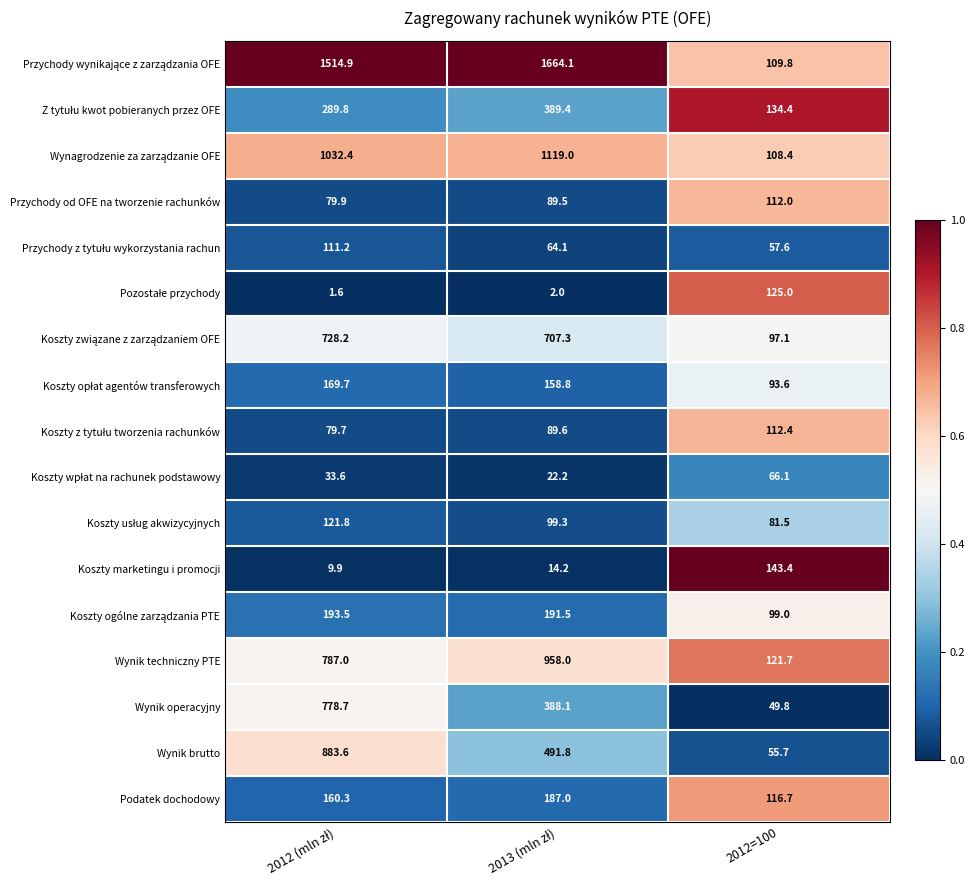

What is the average value of the Wynik techniczny PTE series?

622.2